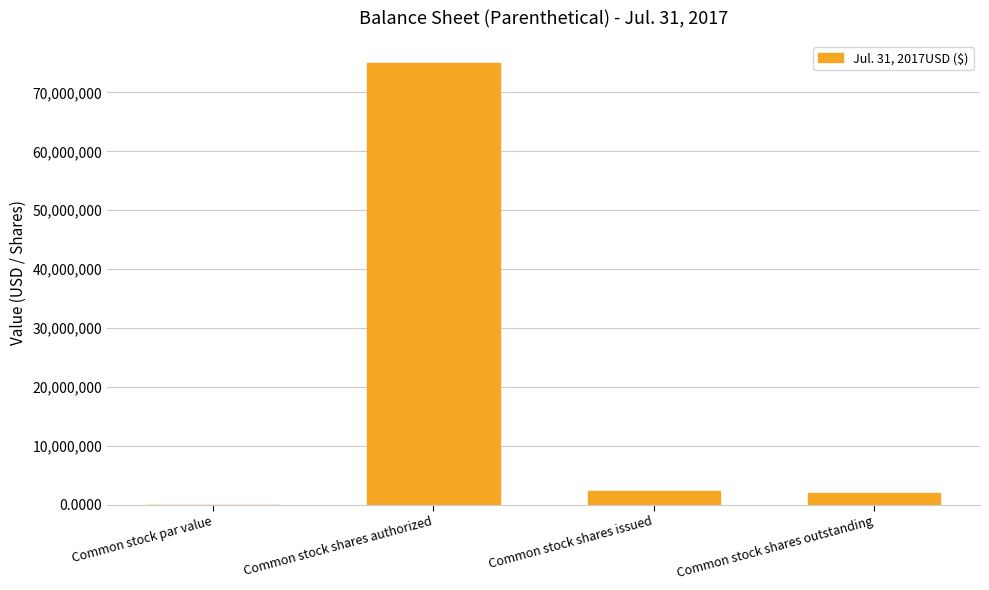

What is the change in value from Common stock shares authorized to Common stock shares outstanding?

-73000000.0